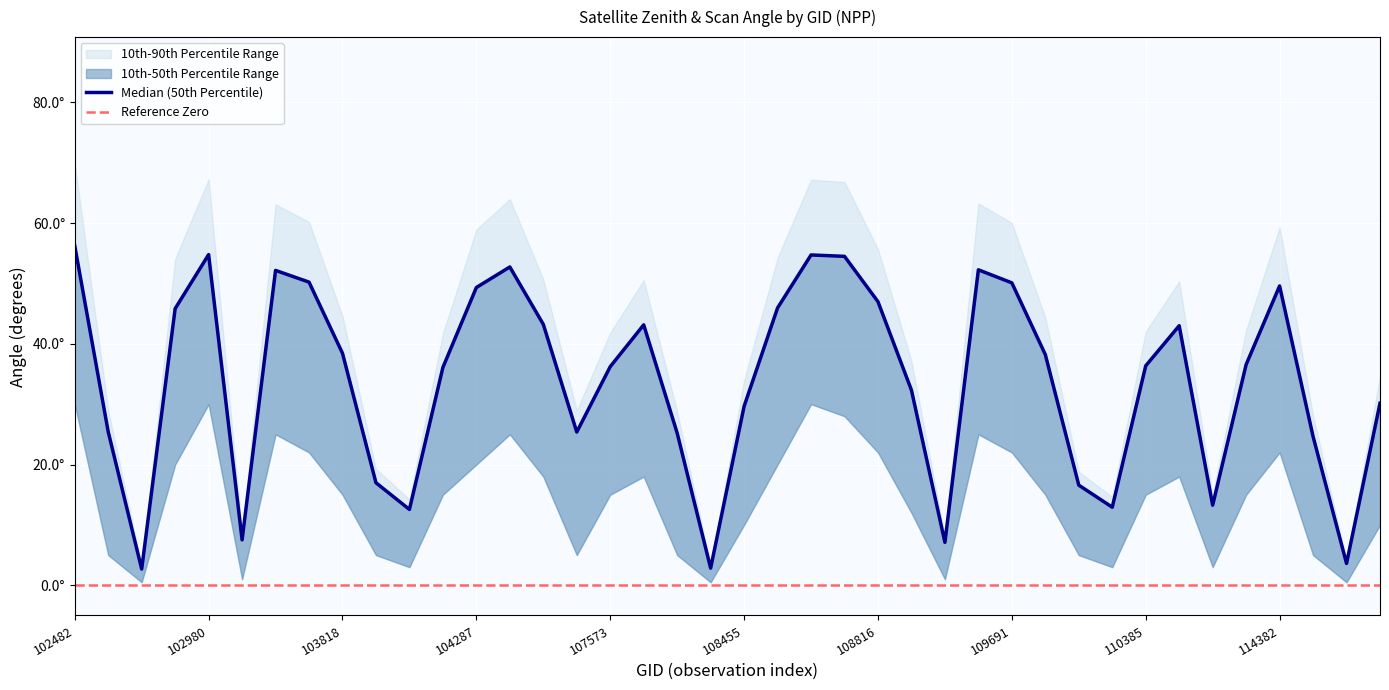

What is the difference between the second highest and second lowest values in the satz series?

64.1